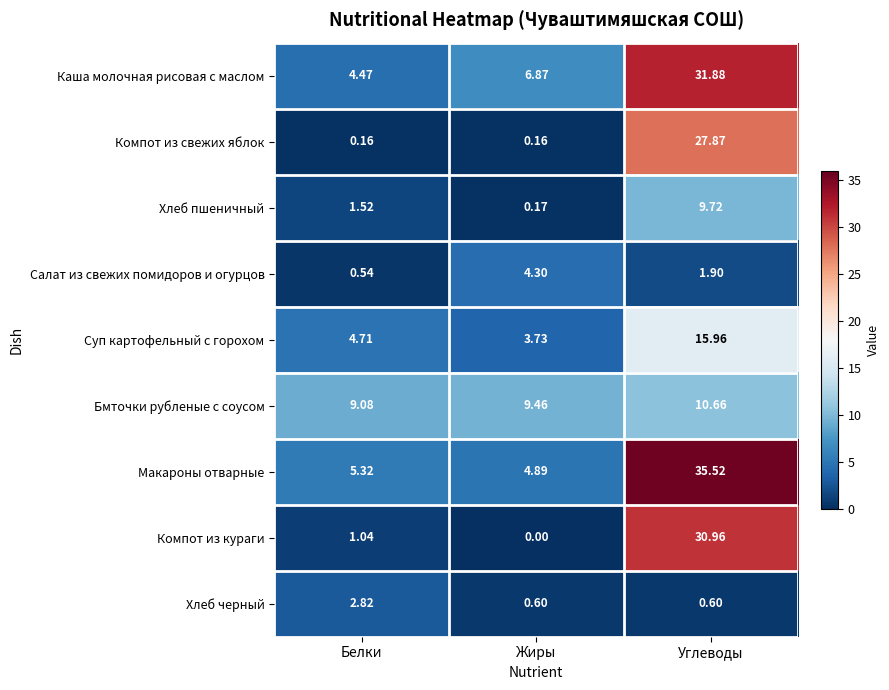

What is the greatest value displayed?

35.5